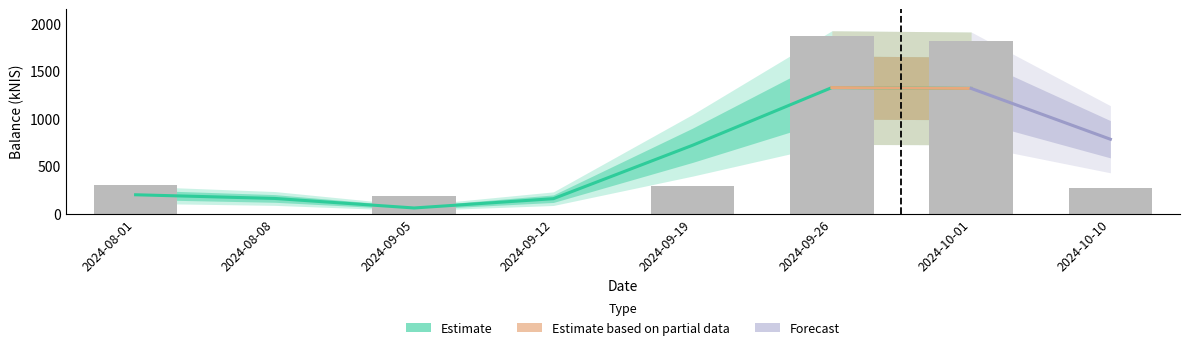

What is the change in value from 2024-09-12 to 2024-09-19?

+293.4